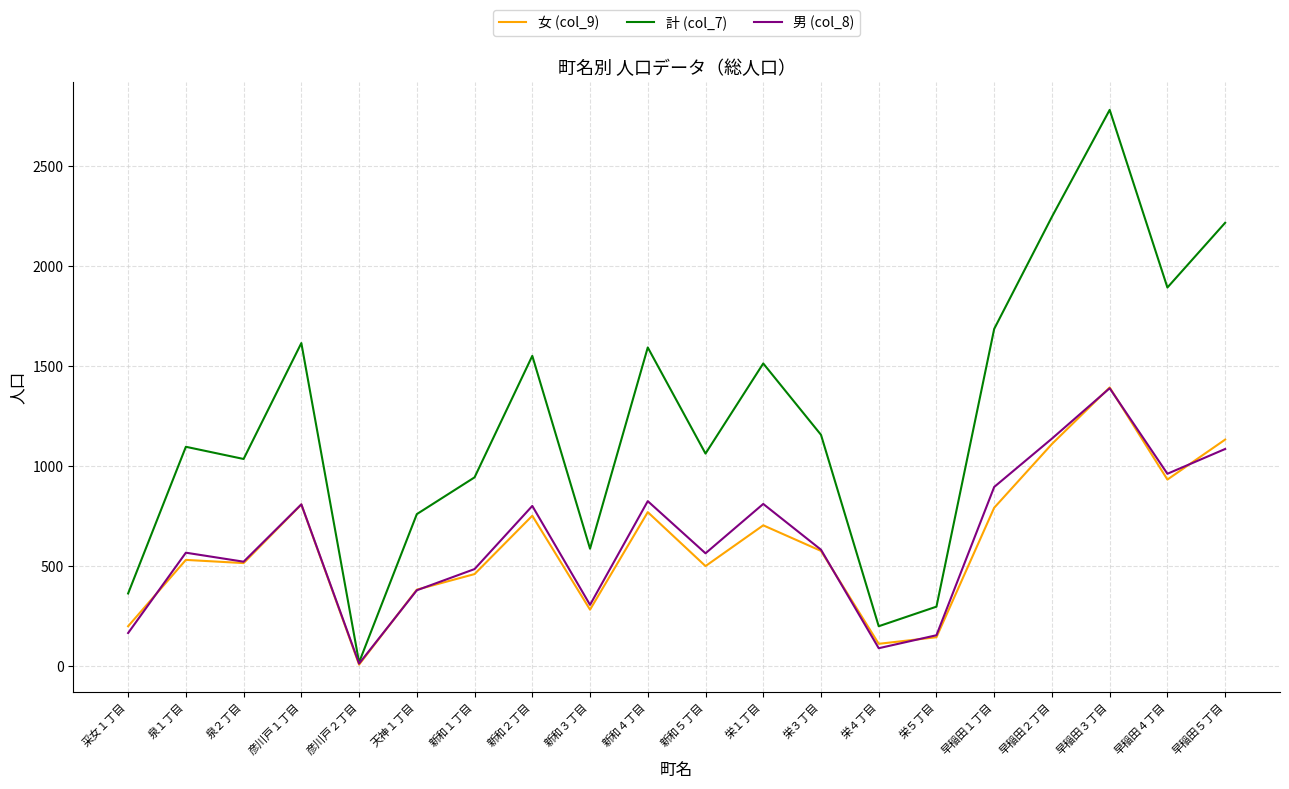

What is the difference between the 計 (col_7) values at 泉１丁目 and 早稲田２丁目?

1151